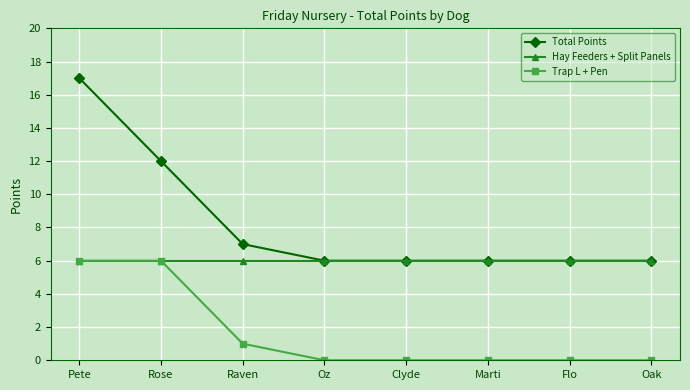

True or false: Trap L + Pen and Total Points intersect in this chart.

False